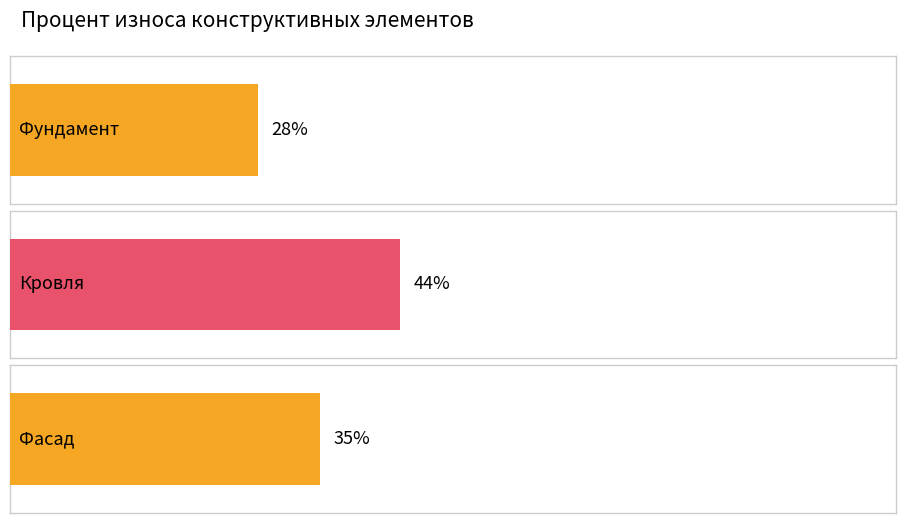

How many bars are there in total?

3